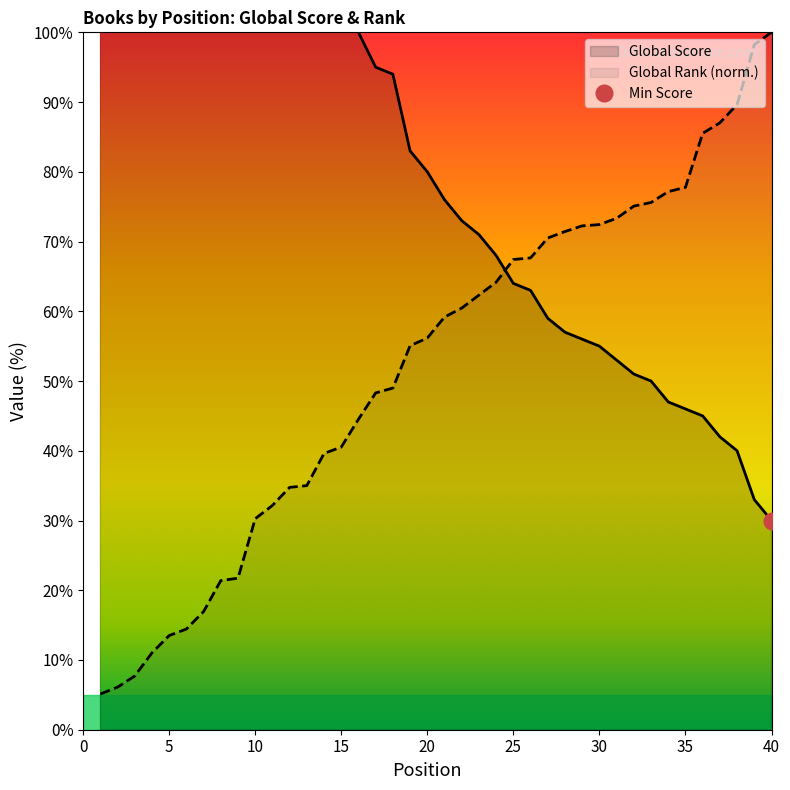

Which series changed the most between 30 and 35?

Global Score